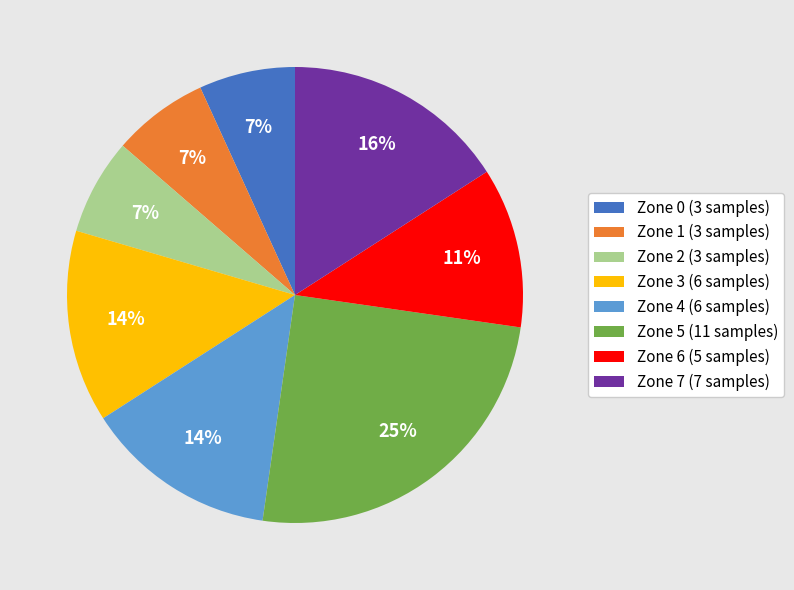

How many segments does this pie chart have?

8